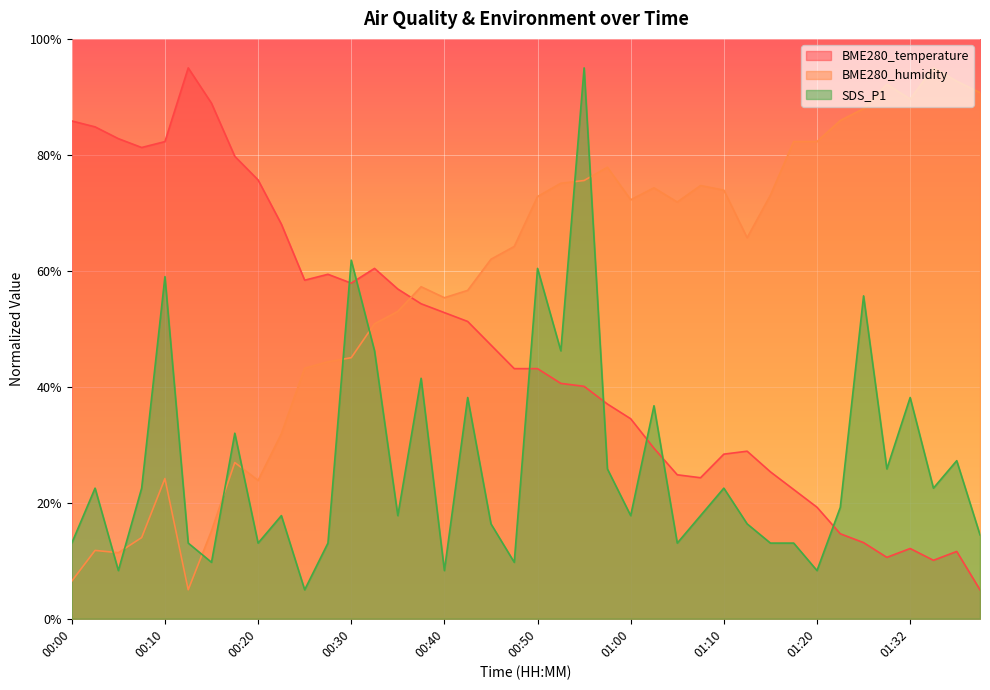

The value of BME280_humidity at 01:17 is 132.3. True or false?

False